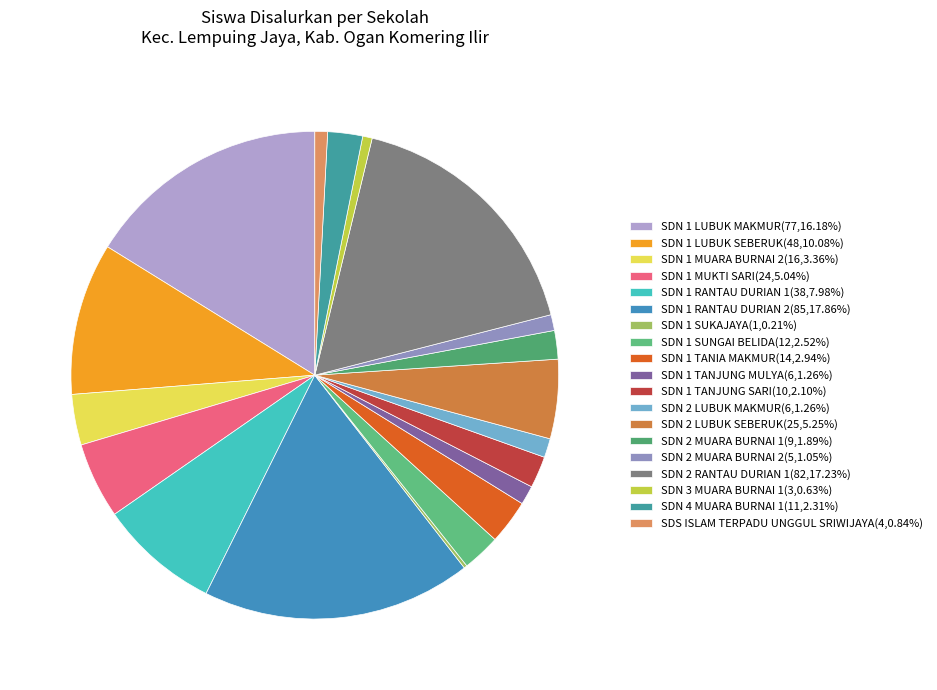

To the nearest percent, what is the average slice percentage?

5%